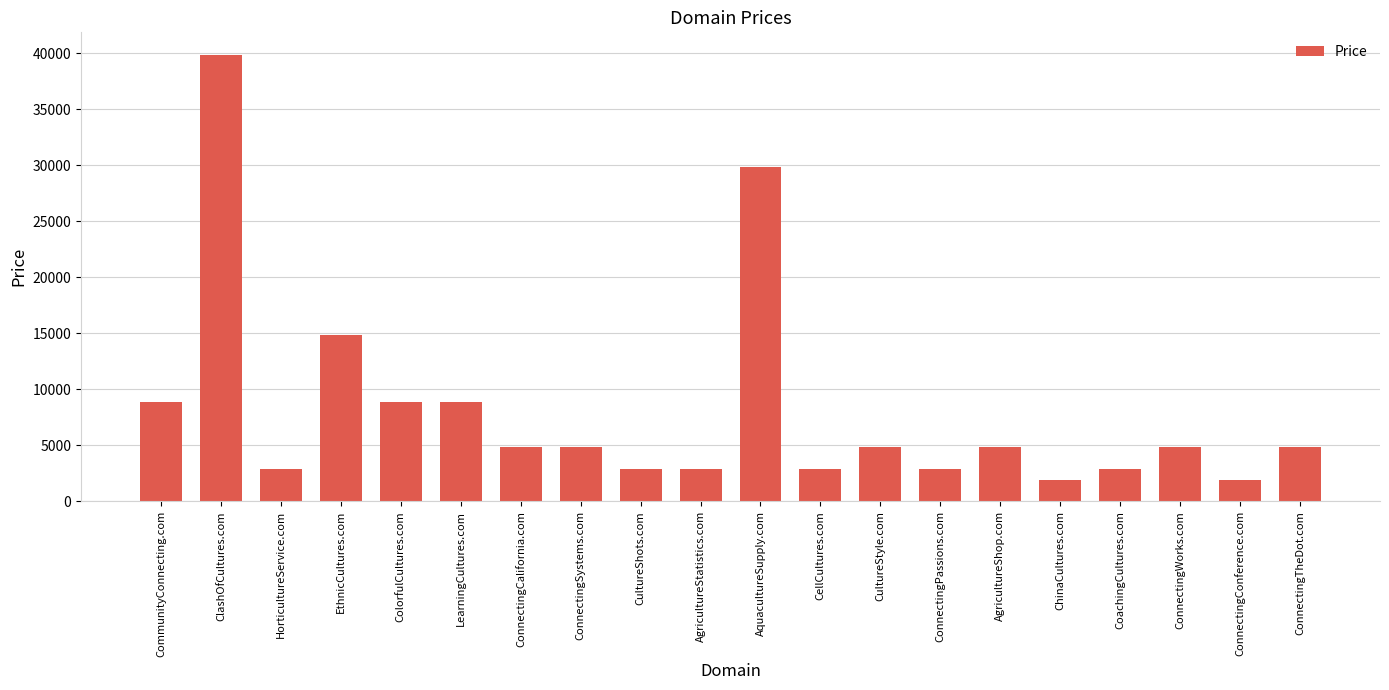

Count the number of data series in this chart.

1